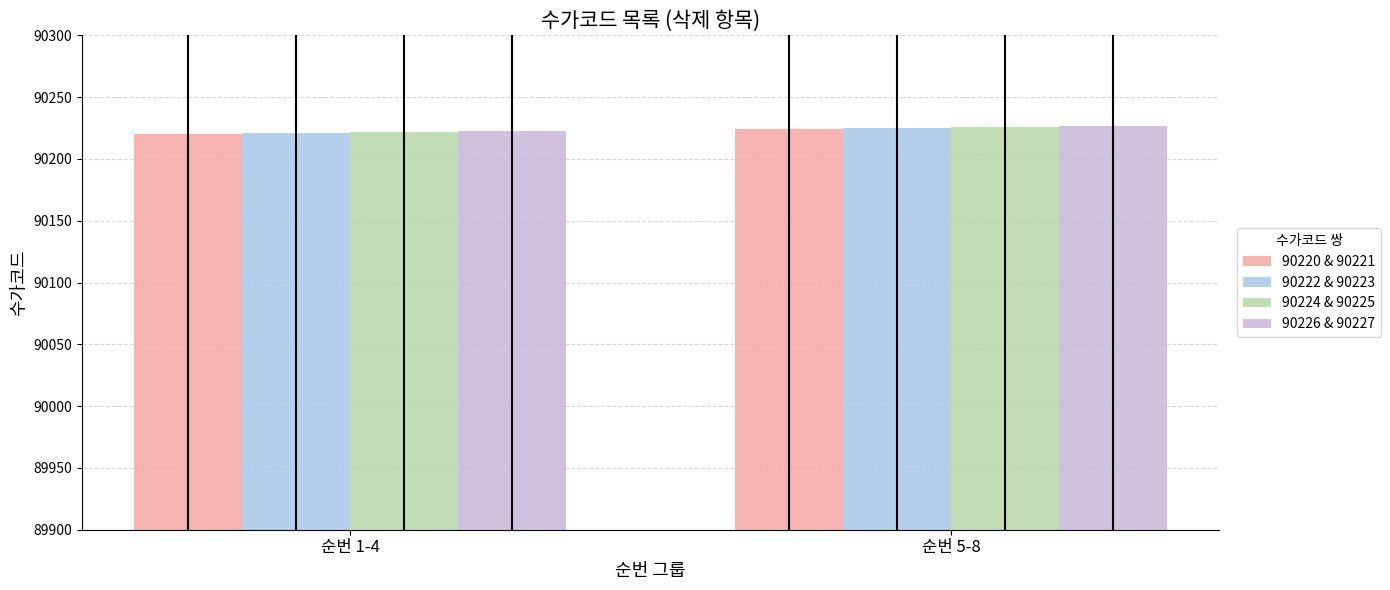

Rank the series by their maximum value, from highest to lowest.

90226 & 90227, 90224 & 90225, 90222 & 90223, 90220 & 90221